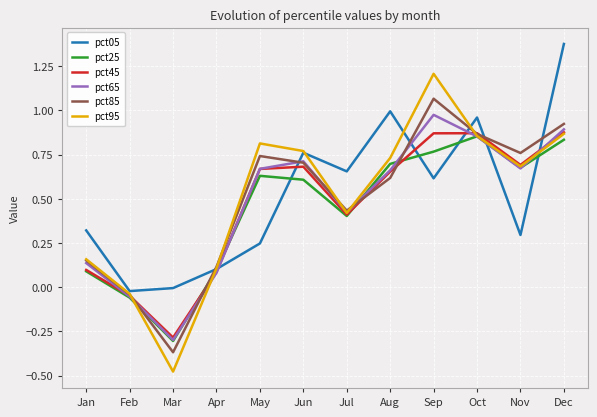

True or false: pct65 has a value of 0.7 at Jun.

True